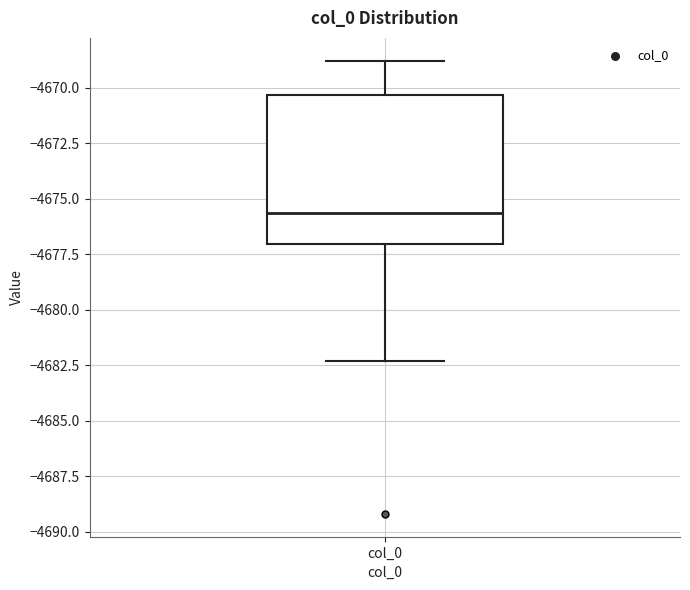

Read this box plot against the y-axis: the position of the median line, the range covered by the box, and the ends of both whiskers. The values are not printed on the chart, so give them approximately, as read against the axis.

median -4675.5, box -4677.0 to -4670.5, whiskers -4682.5 to -4669.0